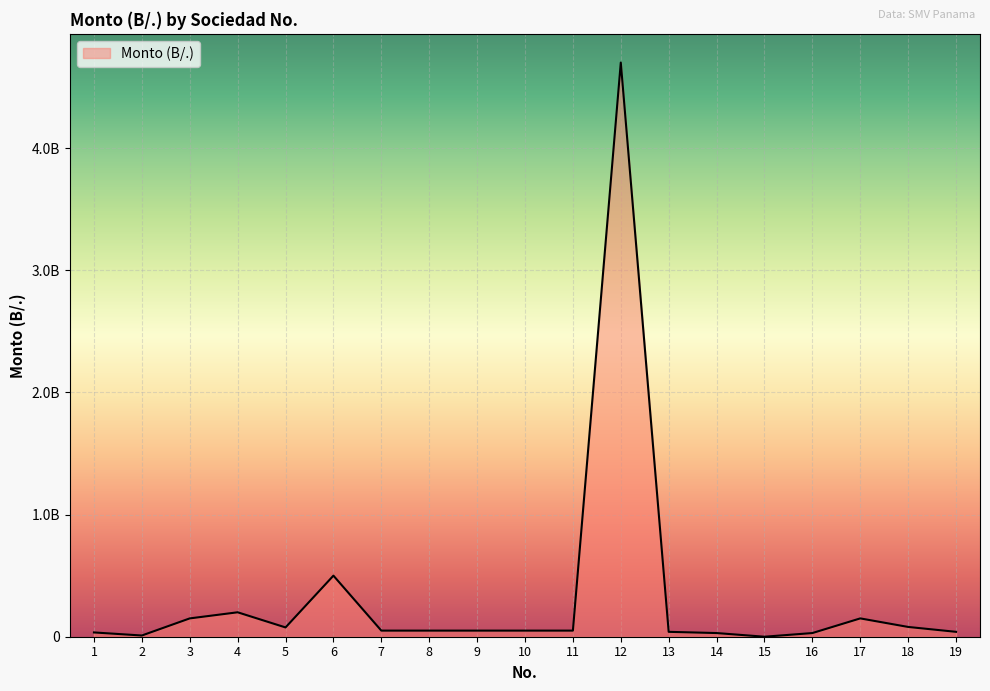

Is this an area chart (filled region under the line)?

Yes